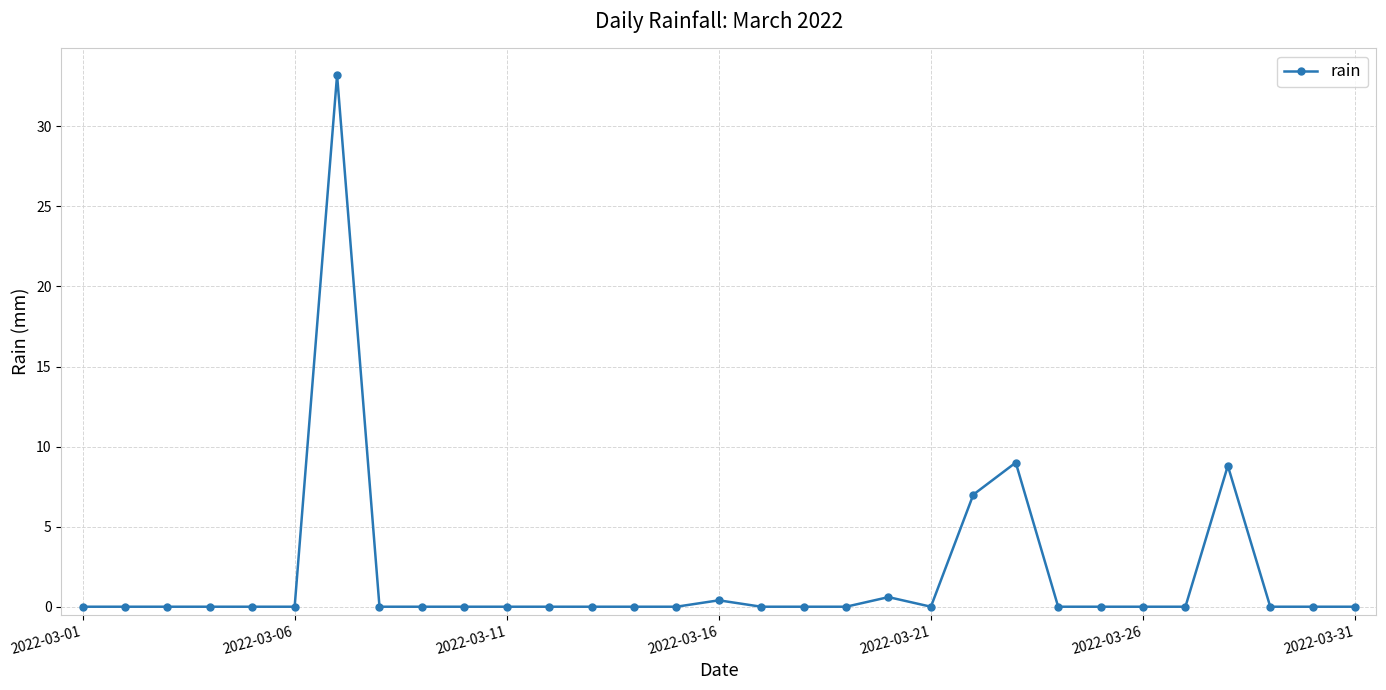

What is the difference between the second highest and minimum values?

9.0